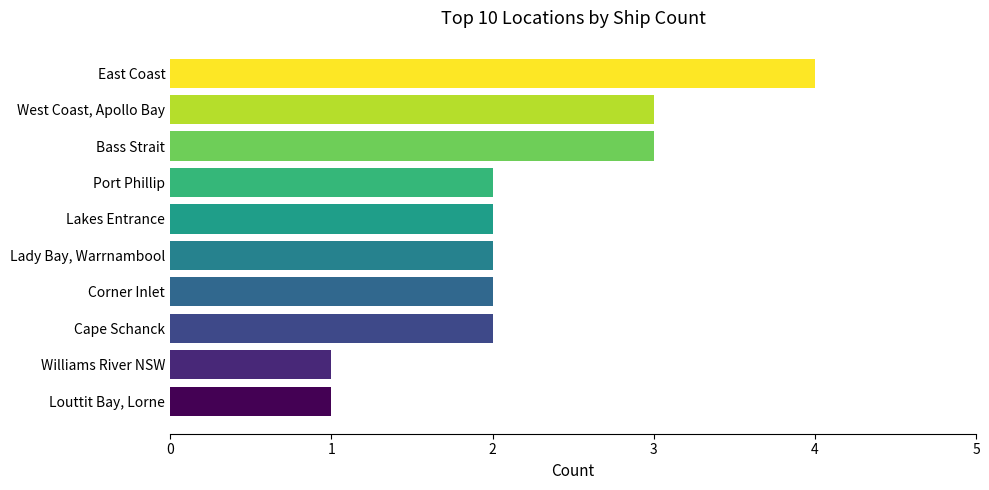

Are the bars grouped side by side (vs. stacked)?

No